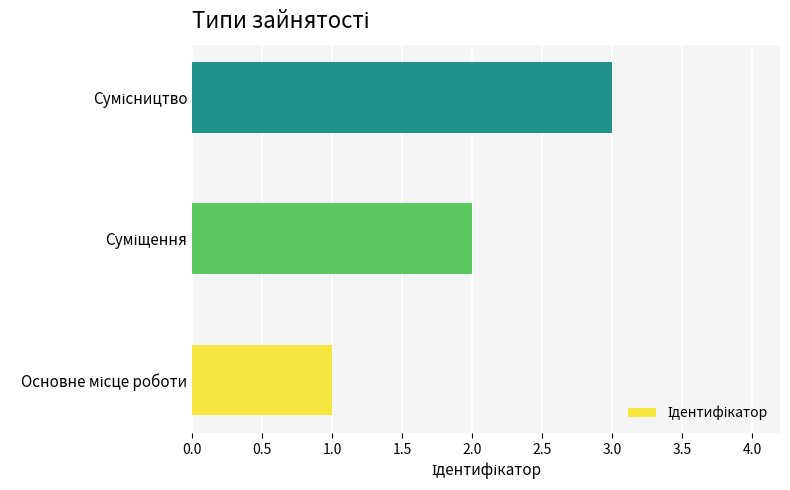

What is the sum of all values?

6